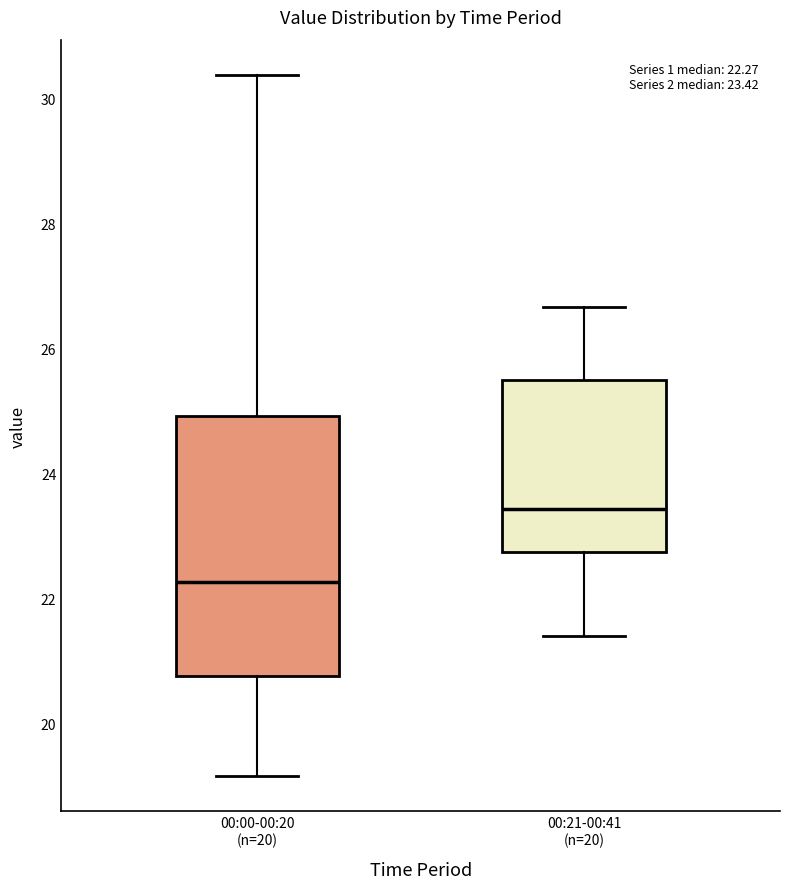

Which box's median line is the lowest?

00:00-00:20 (n=20)